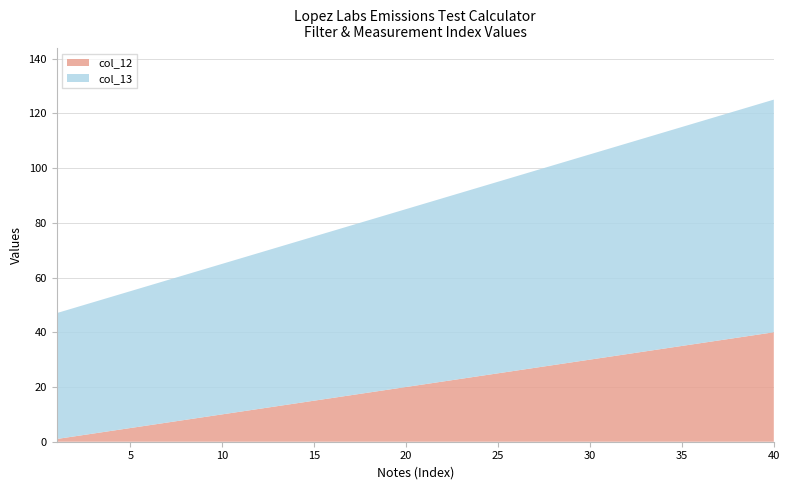

Reading right to left, what are all the values shown in this chart?

col_12: 40=40	39=39	38=38	37=37	36=36	35=35	34=34	33=33	32=32	31=31	30=30	29=29	28=28	27=27	26=26	25=25	24=24	23=23	22=22	21=21	20=20	19=19	18=18	17=17	16=16	15=15	14=14	13=13	12=12	11=11	10=10	9=9	8=8	7=7	6=6	5=5	4=4	3=3	2=2	1=1
col_13: 40=85	39=84	38=83	37=82	36=81	35=80	34=79	33=78	32=77	31=76	30=75	29=74	28=73	27=72	26=71	25=70	24=69	23=68	22=67	21=66	20=65	19=64	18=63	17=62	16=61	15=60	14=59	13=58	12=57	11=56	10=55	9=54	8=53	7=52	6=51	5=50	4=49	3=48	2=47	1=46